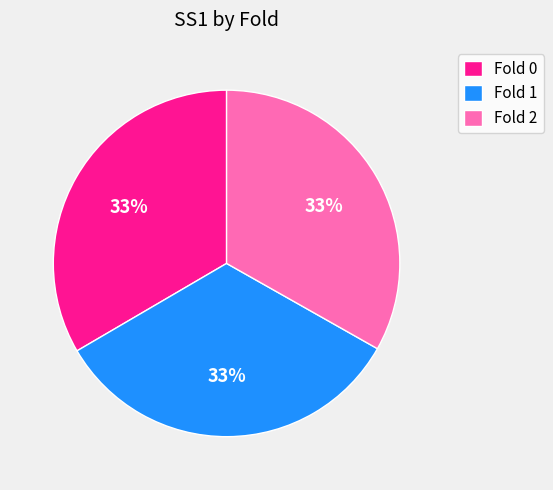

Count the number of slices in the pie.

3